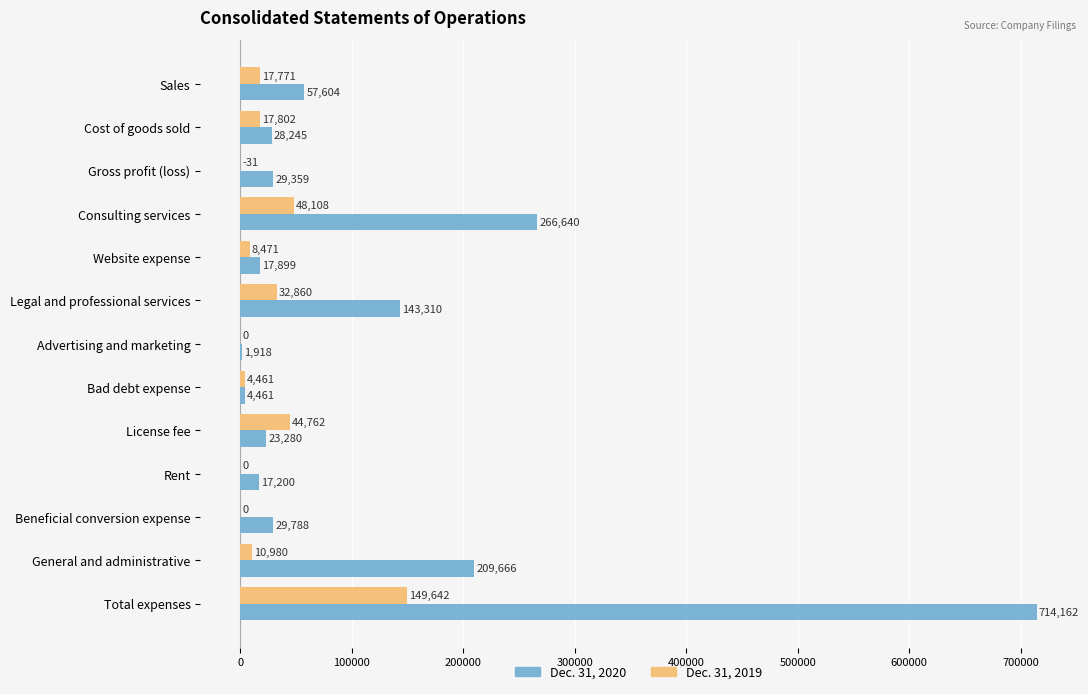

What is the sum of the Dec. 31, 2019 values at Sales and General and administrative?

28751